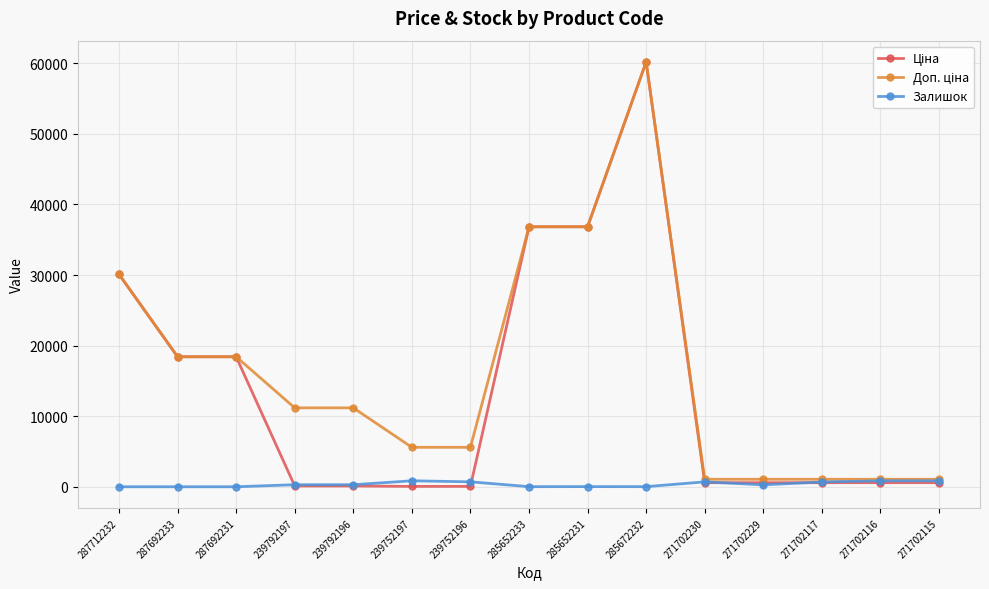

What is the greatest value displayed?

60205.6